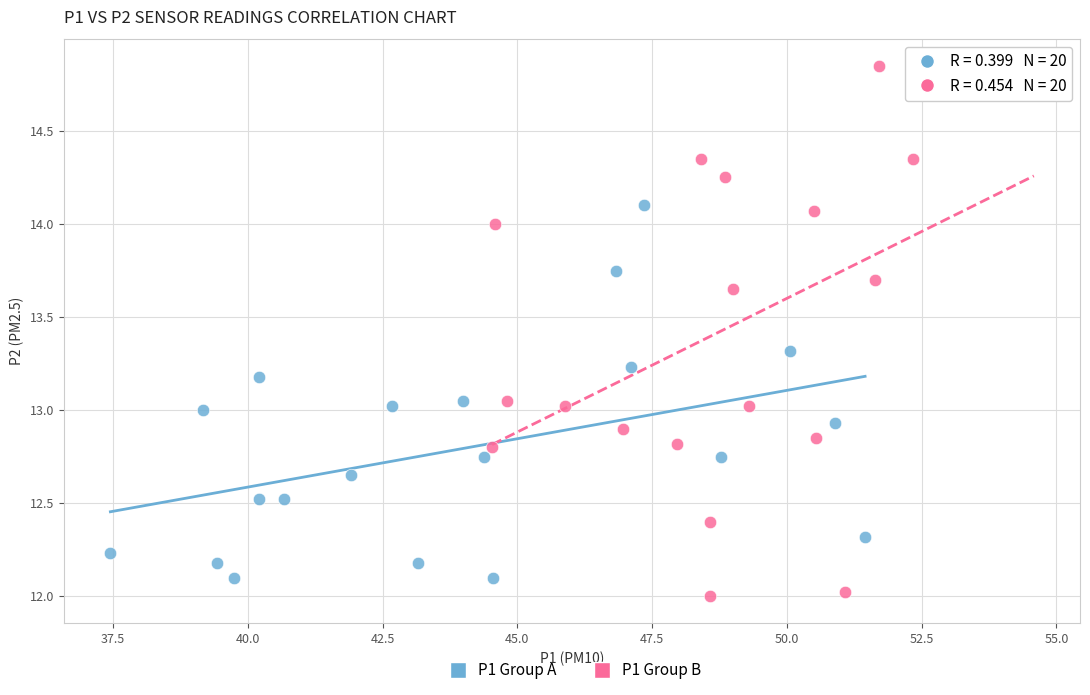

Which series contains the lowest Y value?

P1 Group B